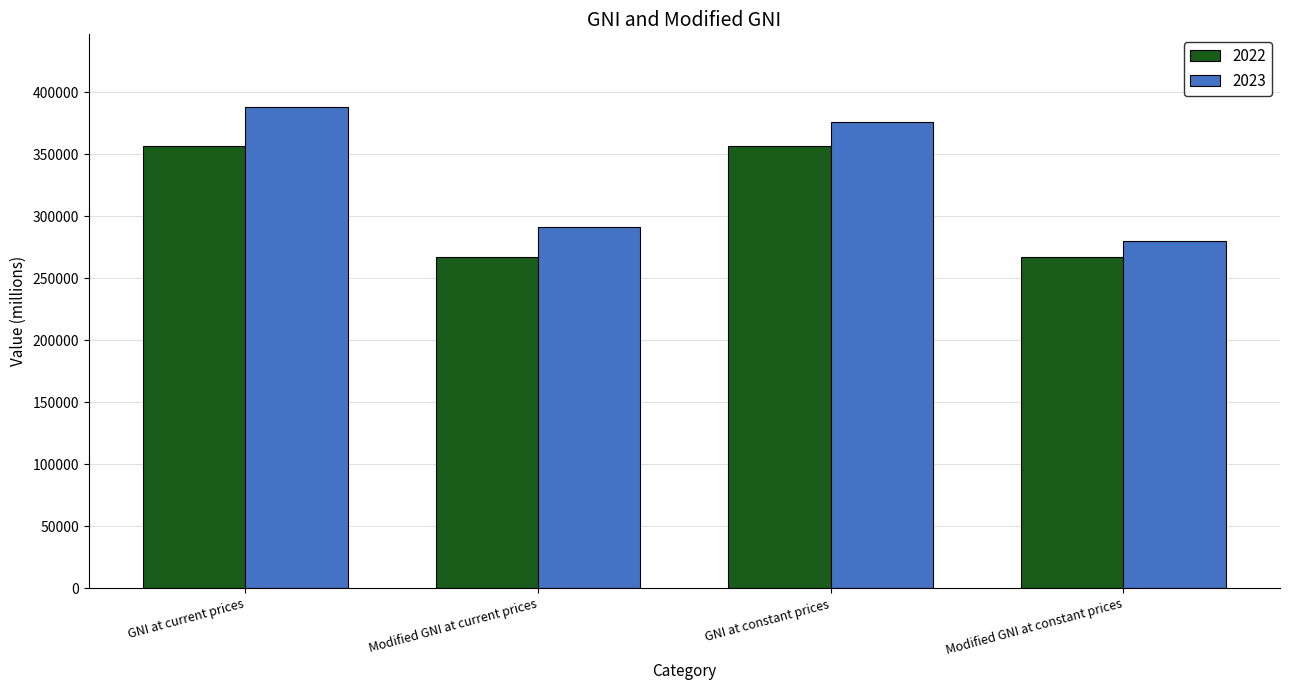

Read the 2023 value at Modified GNI at current prices.

290932.5